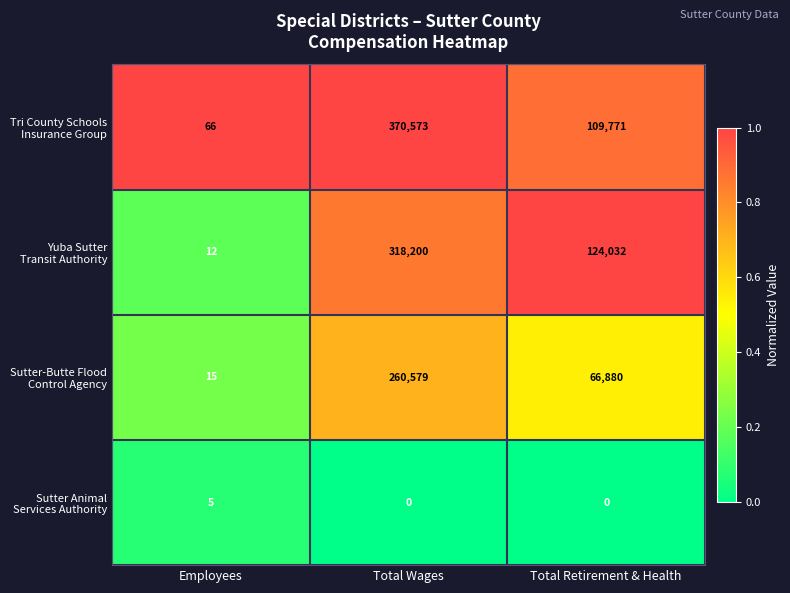

What is the difference between the highest and lowest values at Total Retirement & Health?

124032